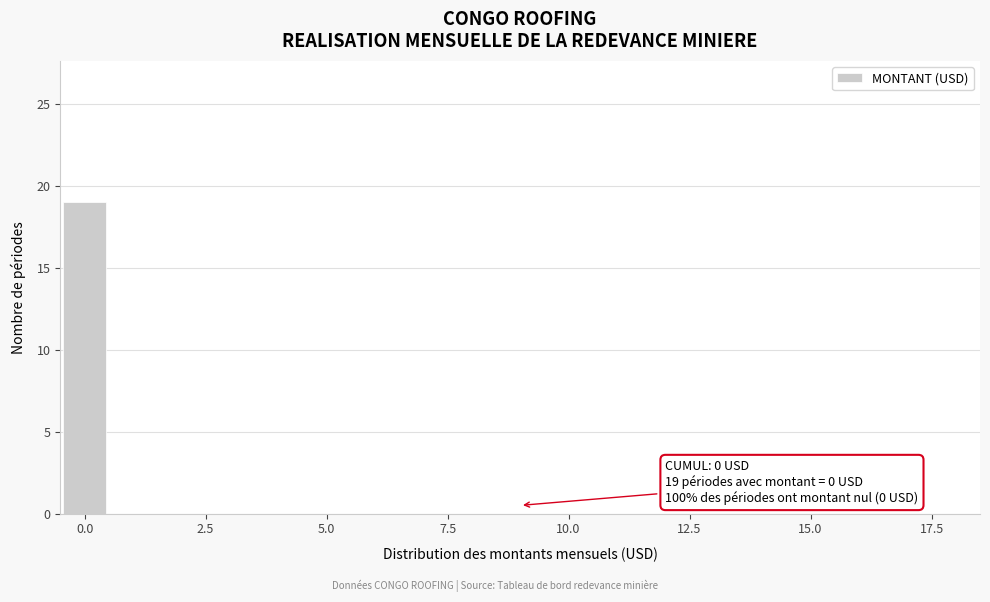

Read against the x-axis, roughly where is the centre of the tallest bar?

0.0